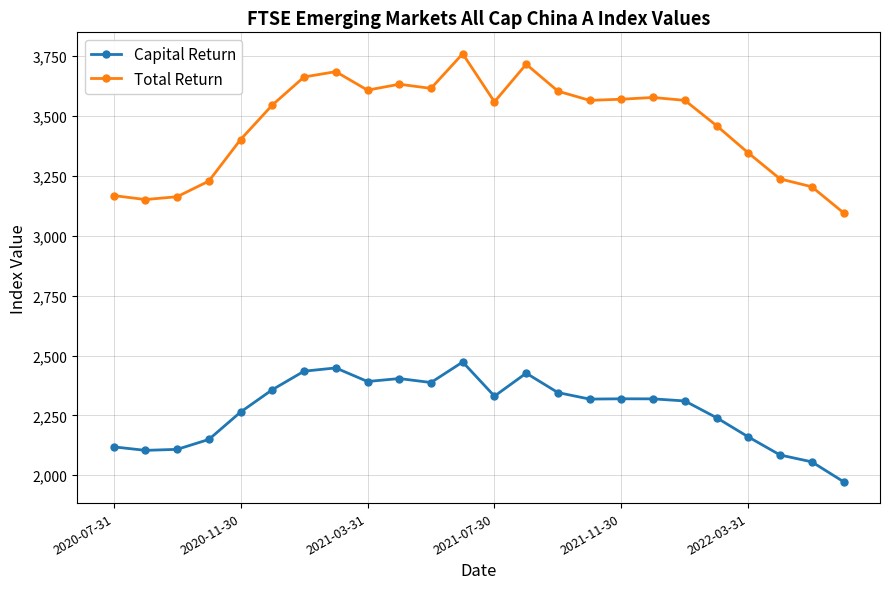

True or false: Total Return and Capital Return intersect in this chart.

False